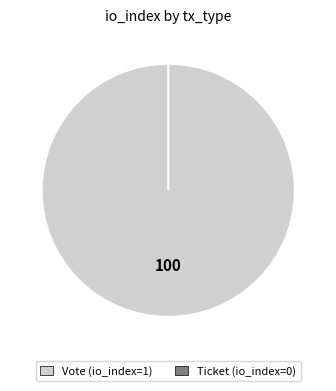

To the nearest percent, what is the average slice percentage?

50%